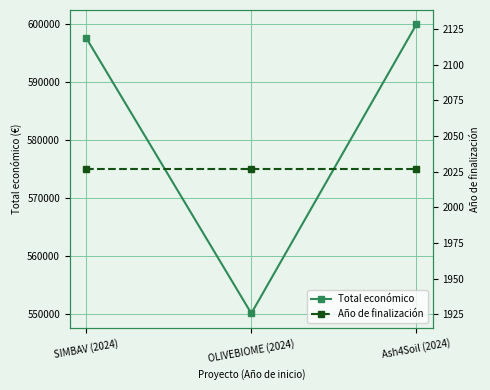

Which series has the largest range (max minus min)?

Total económico